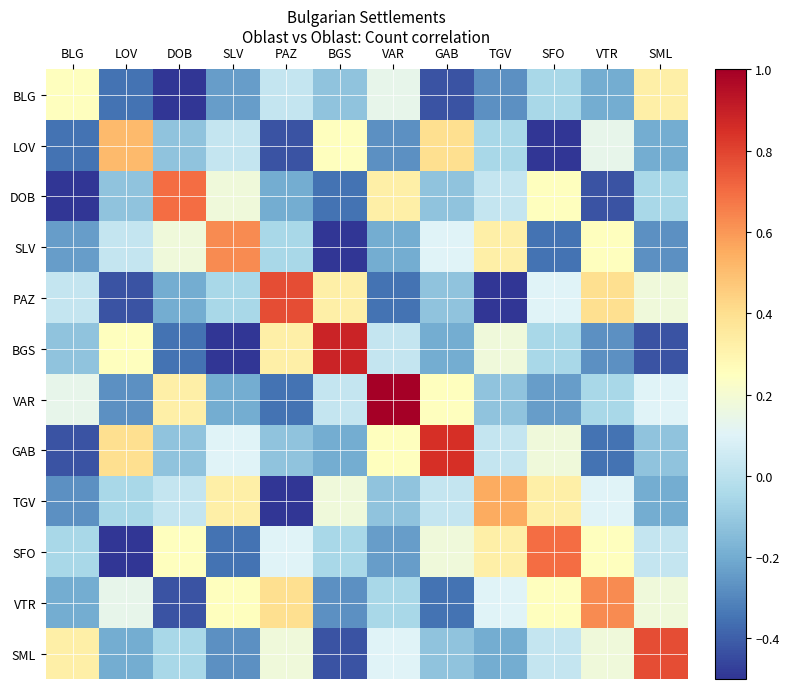

Between TGV and PAZ, which is larger?

PAZ